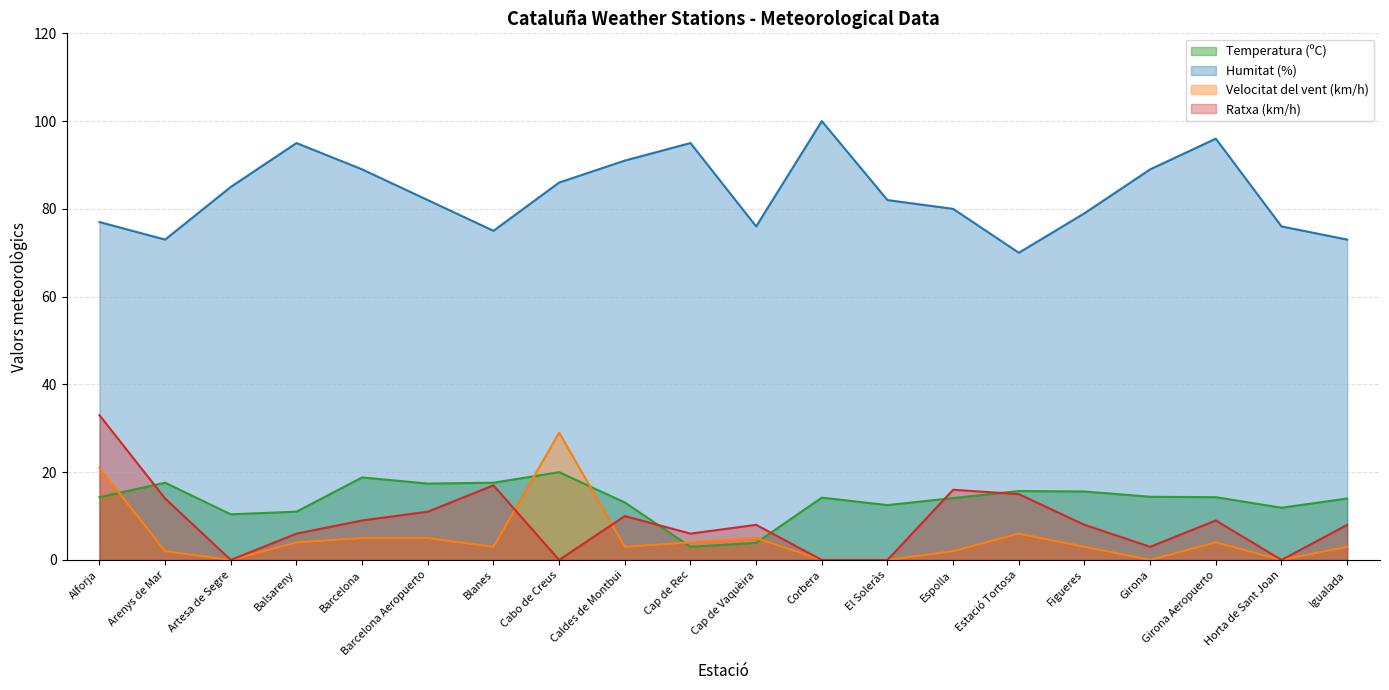

Reading left to right, transcribe all the data shown in this chart.

Temperatura (ºC): Alforja=14.3	Arenys de Mar=17.6	Artesa de Segre=10.4	Balsareny=11.0	Barcelona=18.8	Barcelona Aeropuerto=17.4	Blanes=17.6	Cabo de Creus=20.0	Caldes de Montbui=13.1	Cap de Rec=3.0	Cap de Vaquèira=3.9	Corbera=14.2	El Soleràs=12.5	Espolla=14.1	Estació Tortosa=15.7	Figueres=15.6	Girona=14.4	Girona Aeropuerto=14.3	Horta de Sant Joan=11.9	Igualada=14.0
Humitat (%): Alforja=77.0	Arenys de Mar=73.0	Artesa de Segre=85.0	Balsareny=95.0	Barcelona=89.0	Barcelona Aeropuerto=82.0	Blanes=75.0	Cabo de Creus=86.0	Caldes de Montbui=91.0	Cap de Rec=95.0	Cap de Vaquèira=76.0	Corbera=100.0	El Soleràs=82.0	Espolla=80.0	Estació Tortosa=70.0	Figueres=79.0	Girona=89.0	Girona Aeropuerto=96.0	Horta de Sant Joan=76.0	Igualada=73.0
Velocitat del vent (km/h): Alforja=21.0	Arenys de Mar=2.0	Artesa de Segre=0.0	Balsareny=4.0	Barcelona=5.0	Barcelona Aeropuerto=5.0	Blanes=3.0	Cabo de Creus=29.0	Caldes de Montbui=3.0	Cap de Rec=4.0	Cap de Vaquèira=5.0	Corbera=0.0	El Soleràs=0.0	Espolla=2.0	Estació Tortosa=6.0	Figueres=3.0	Girona=0.0	Girona Aeropuerto=4.0	Horta de Sant Joan=0.0	Igualada=3.0
Ratxa (km/h): Alforja=33.0	Arenys de Mar=14.0	Artesa de Segre=0.0	Balsareny=6.0	Barcelona=9.0	Barcelona Aeropuerto=11.0	Blanes=17.0	Cabo de Creus=0.0	Caldes de Montbui=10.0	Cap de Rec=6.0	Cap de Vaquèira=8.0	Corbera=0.0	El Soleràs=0.0	Espolla=16.0	Estació Tortosa=15.0	Figueres=8.0	Girona=3.0	Girona Aeropuerto=9.0	Horta de Sant Joan=0.0	Igualada=8.0